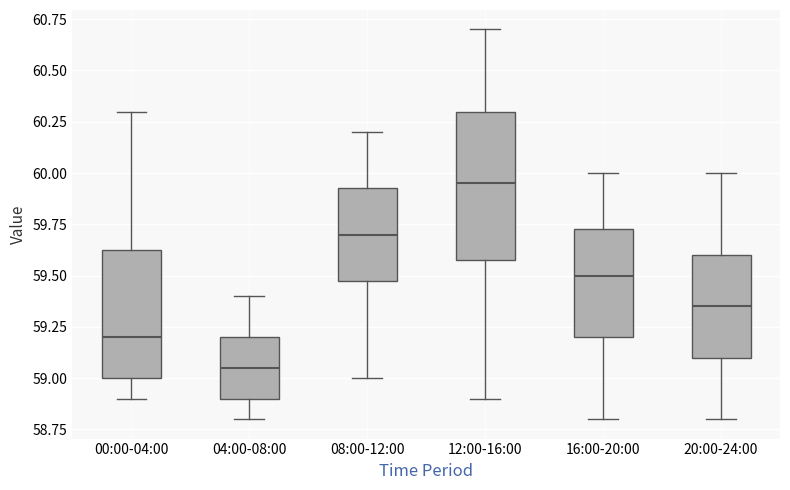

Which box's median line is the highest?

12:00-16:00